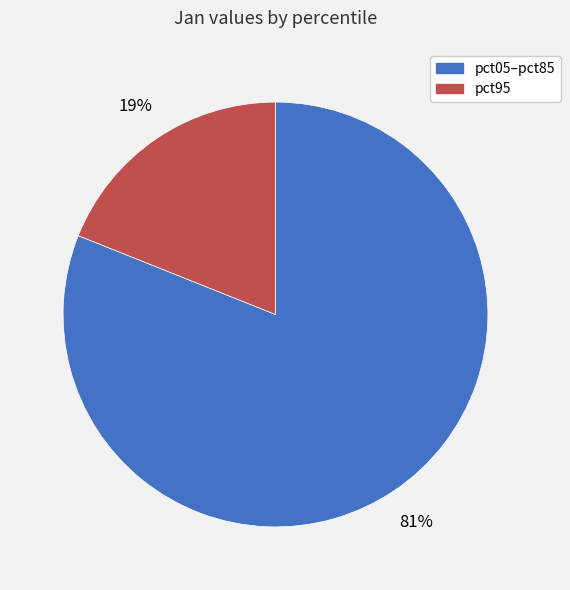

Combined, do pct95 and pct05–pct85 account for over 50%?

Yes